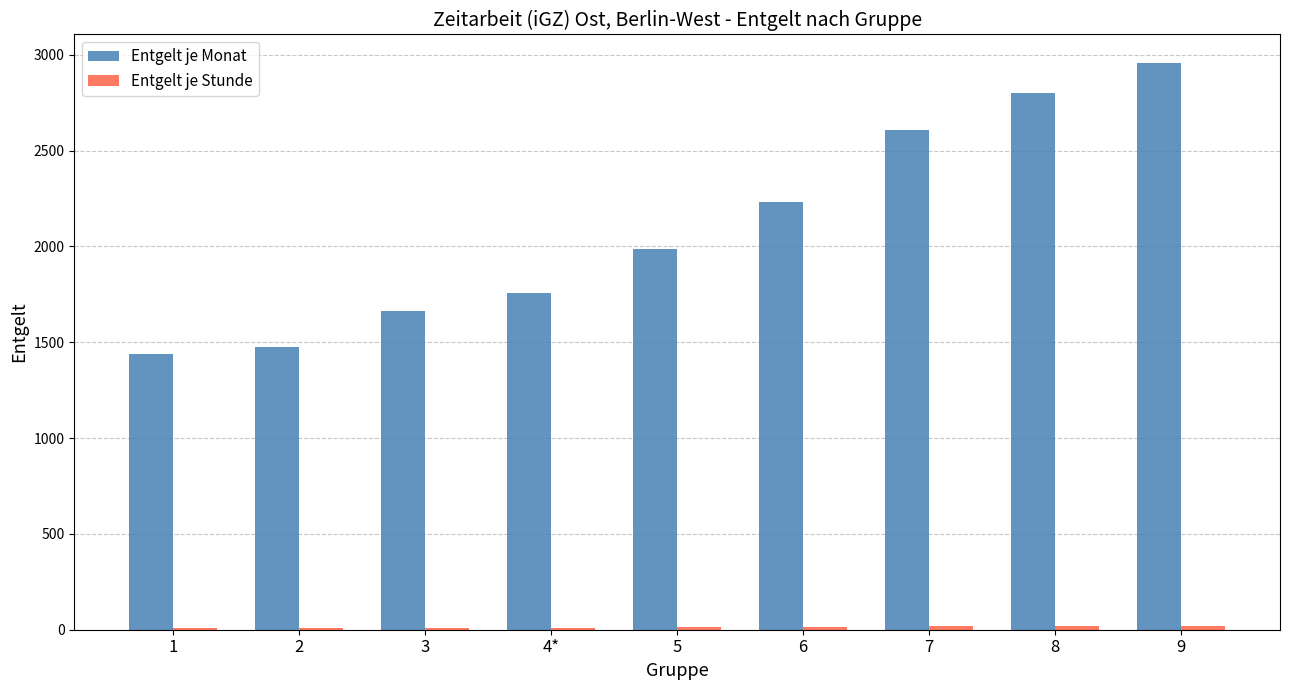

What position from the left is 6?

6